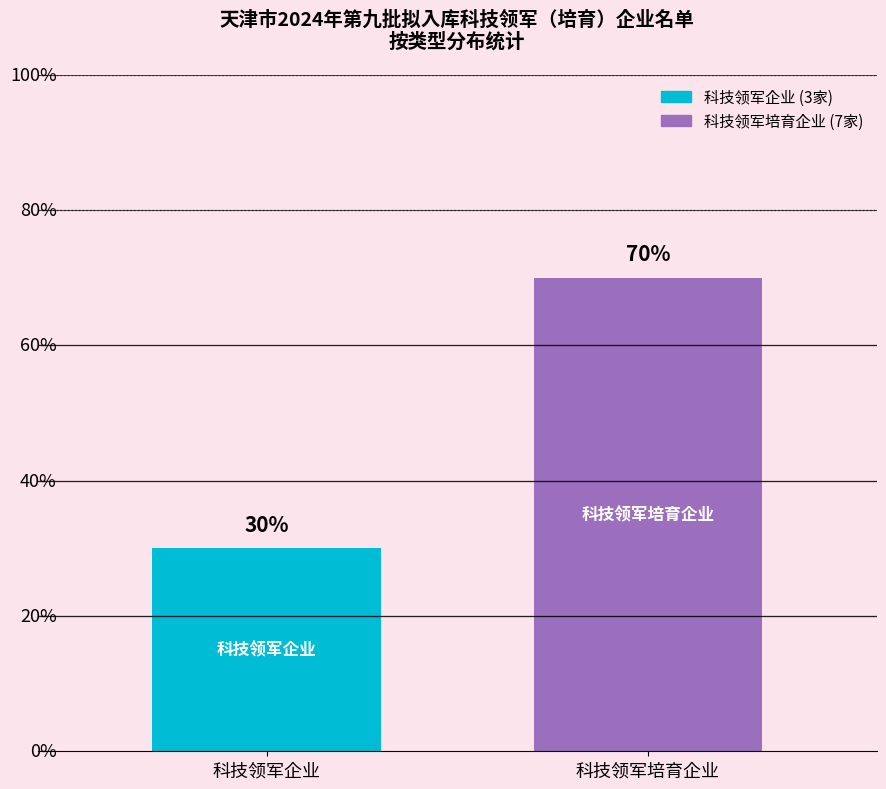

Are the bars horizontal?

No